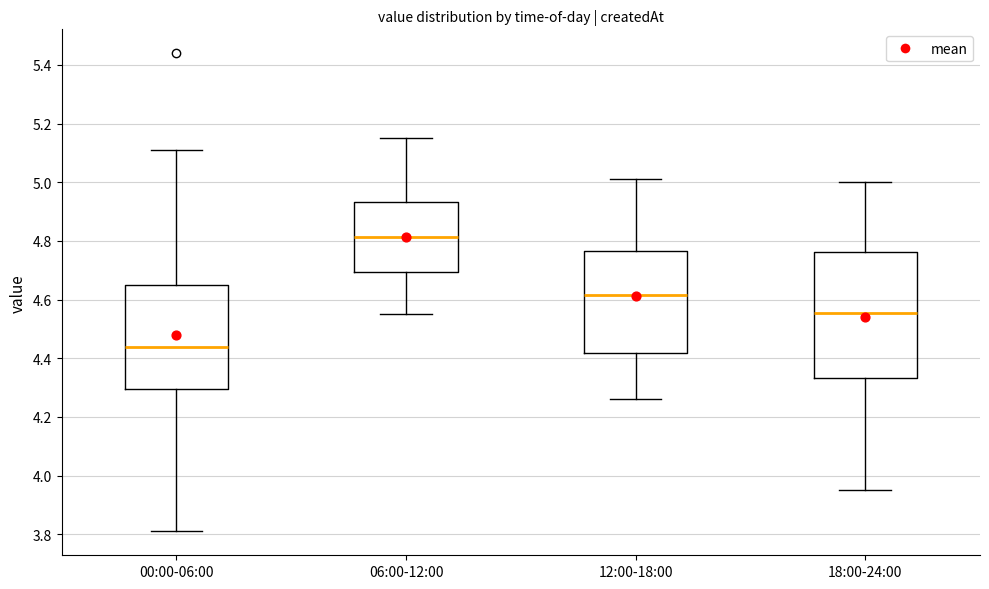

Where is the upper edge of the box for 12:00-18:00 on the y-axis? The values are not printed on the chart, so give them approximately, as read against the axis.

4.76